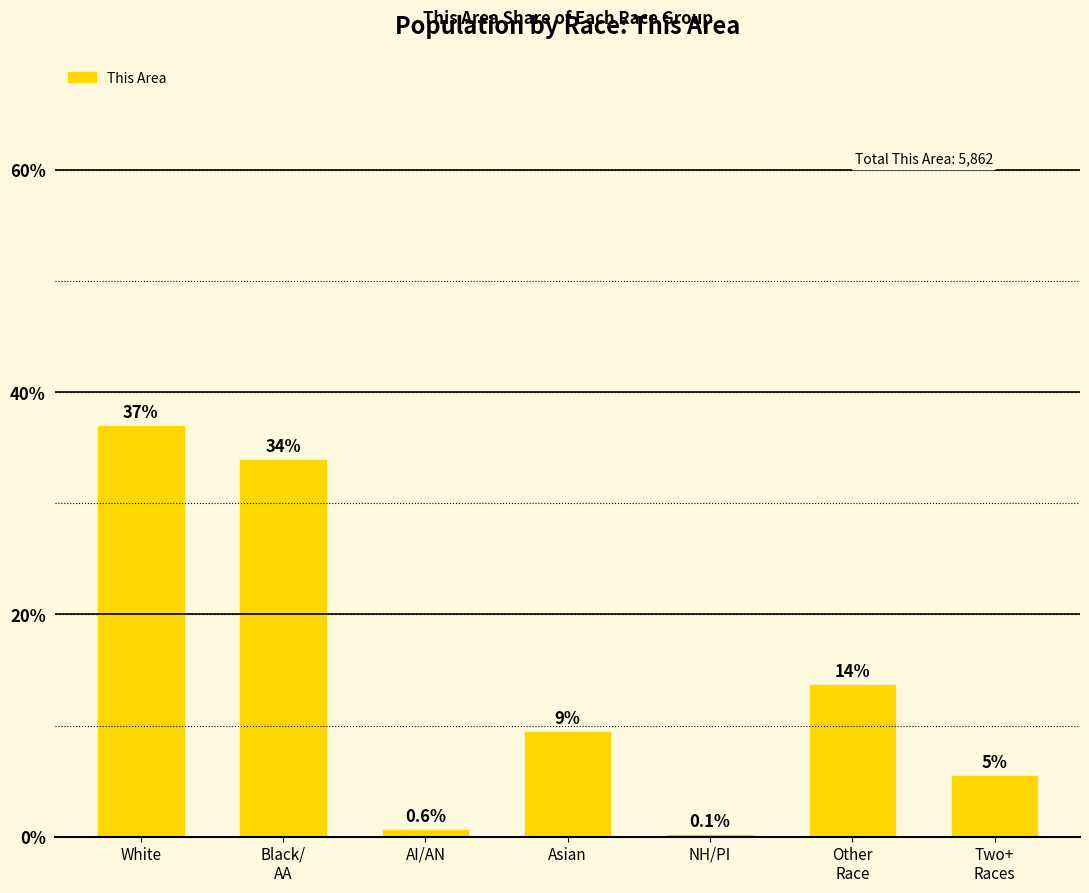

Is it true that the value at Other
Race is 13.6?

True